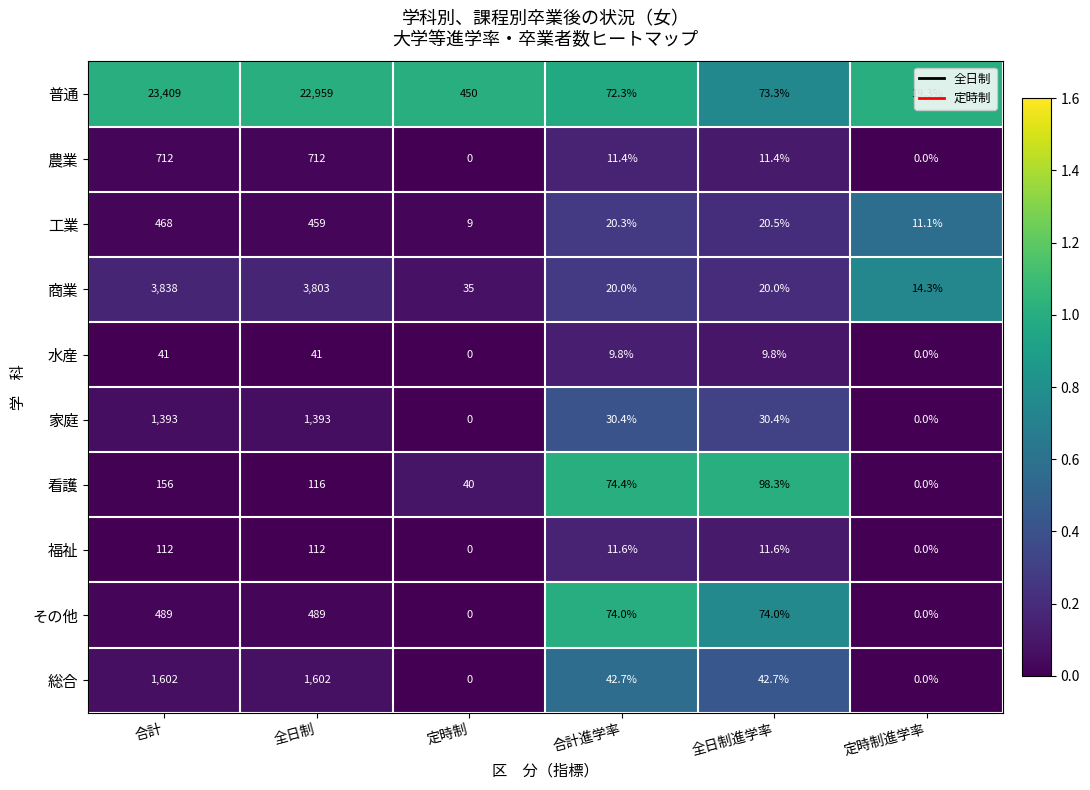

Between 全日制進学率 and 定時制進学率, which series saw the biggest shift?

看護